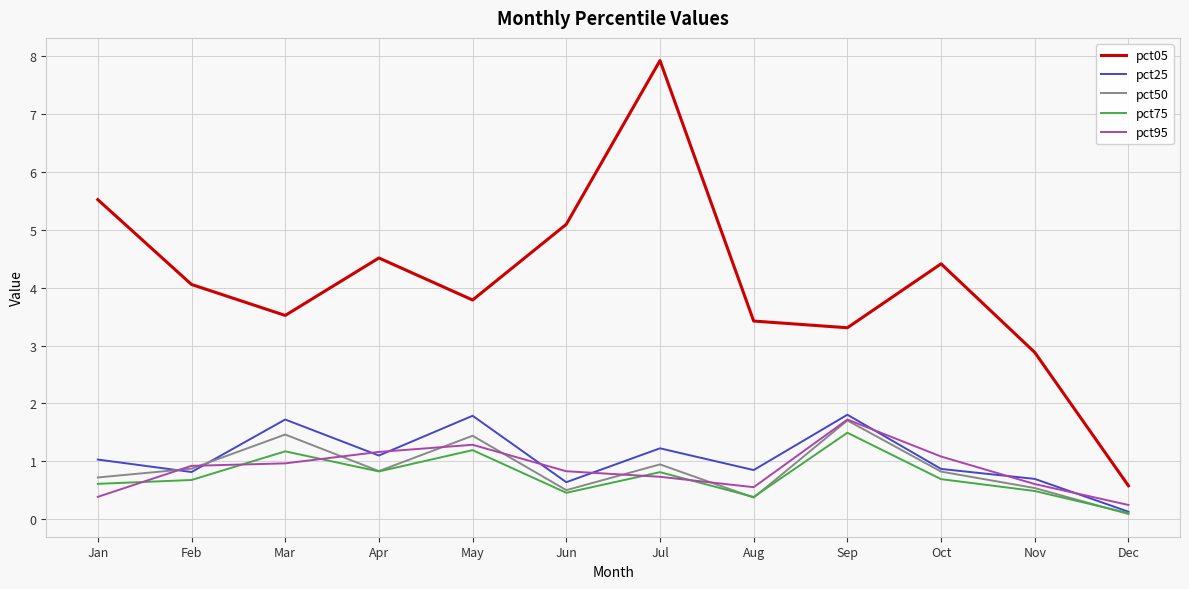

True or false: pct05 and pct95 cross at least once.

False